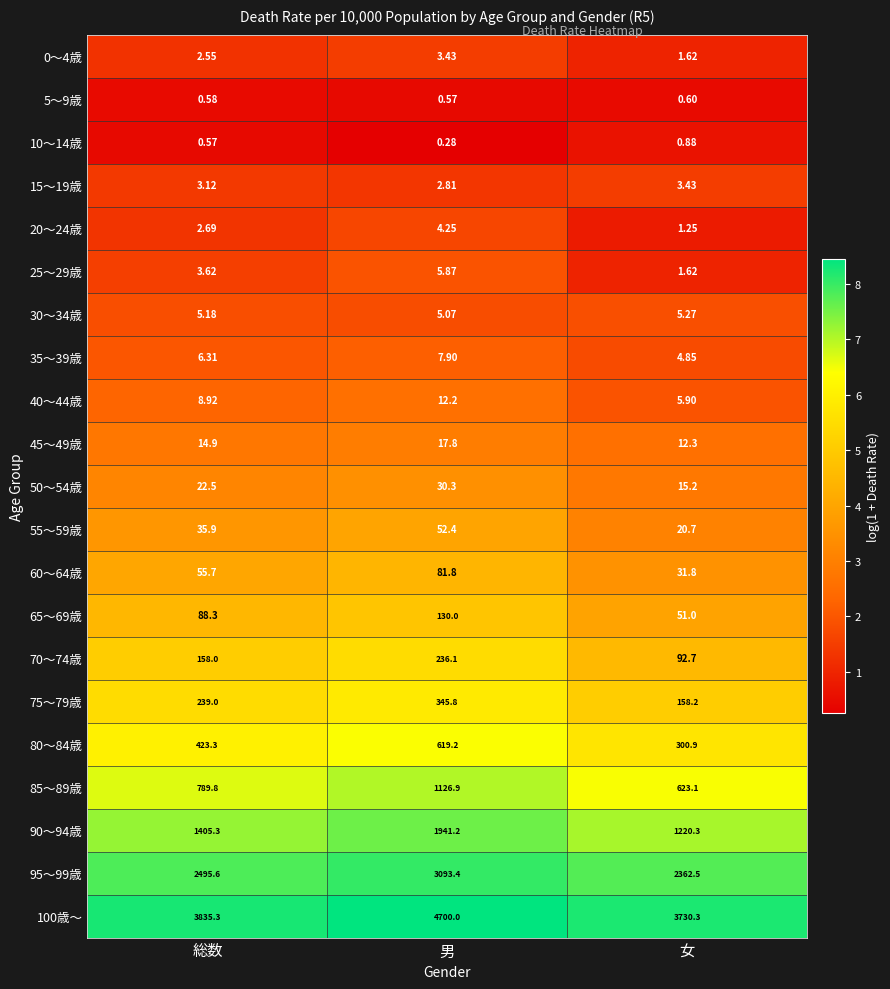

Which category has the lowest value in the 100歳～ series?

女